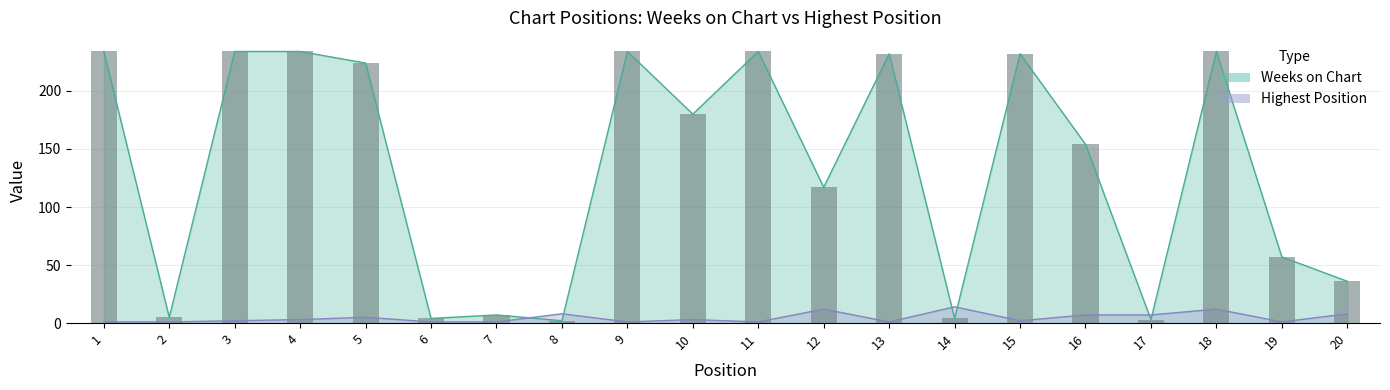

Reading left to right, what are all the values shown in this chart?

Weeks on Chart: 234	5	234	234	224	4	7	2	234	180	234	117	232	4	232	154	3	234	57	36
Posicion mas alta: 1	1	2	3	5	1	1	8	1	3	1	12	1	14	2	7	7	12	1	8